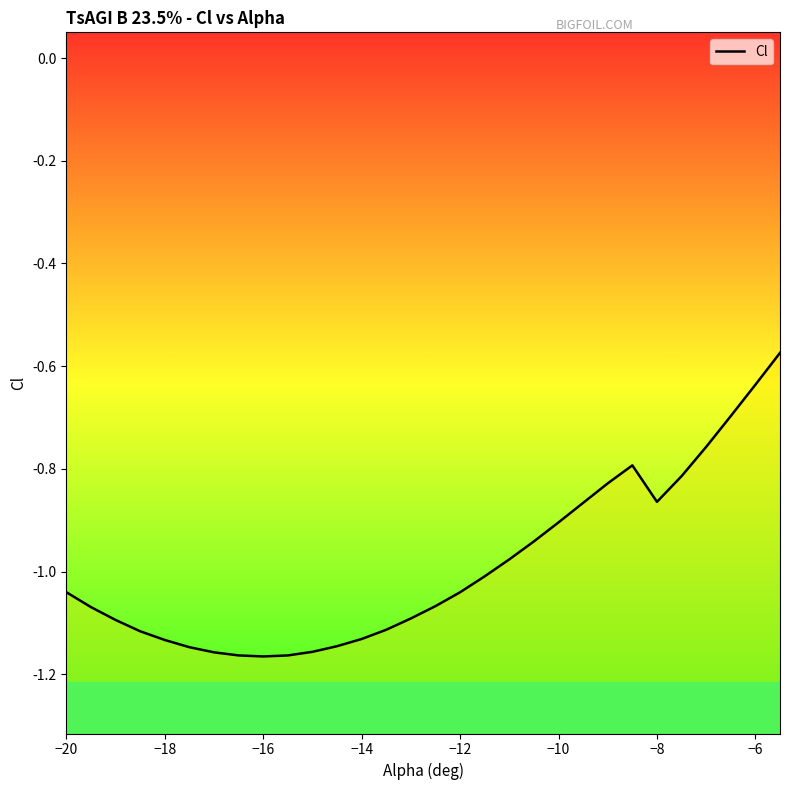

How many data points are above -1?

12